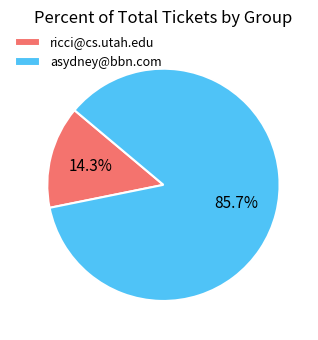

To the nearest percent, what is the difference between the largest and smallest slice percentages?

71%